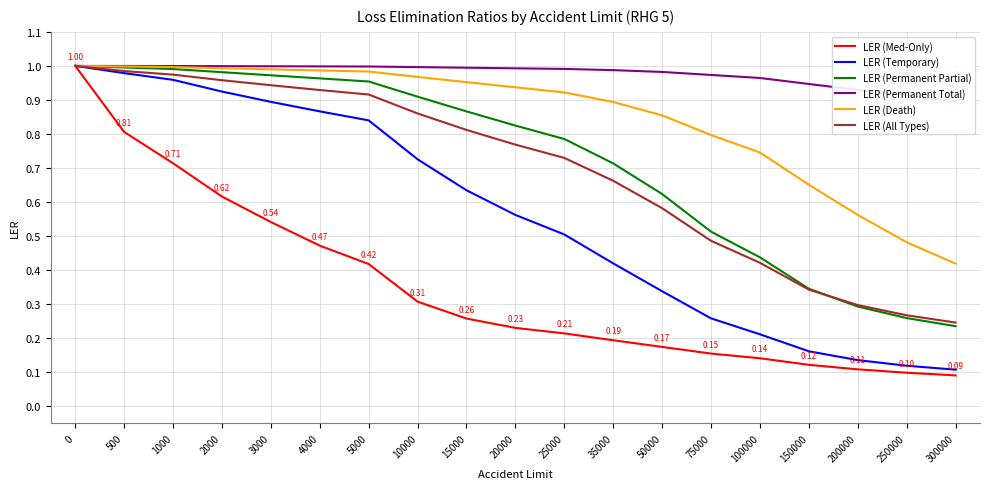

What is the total value across all series at 200000?

2.3